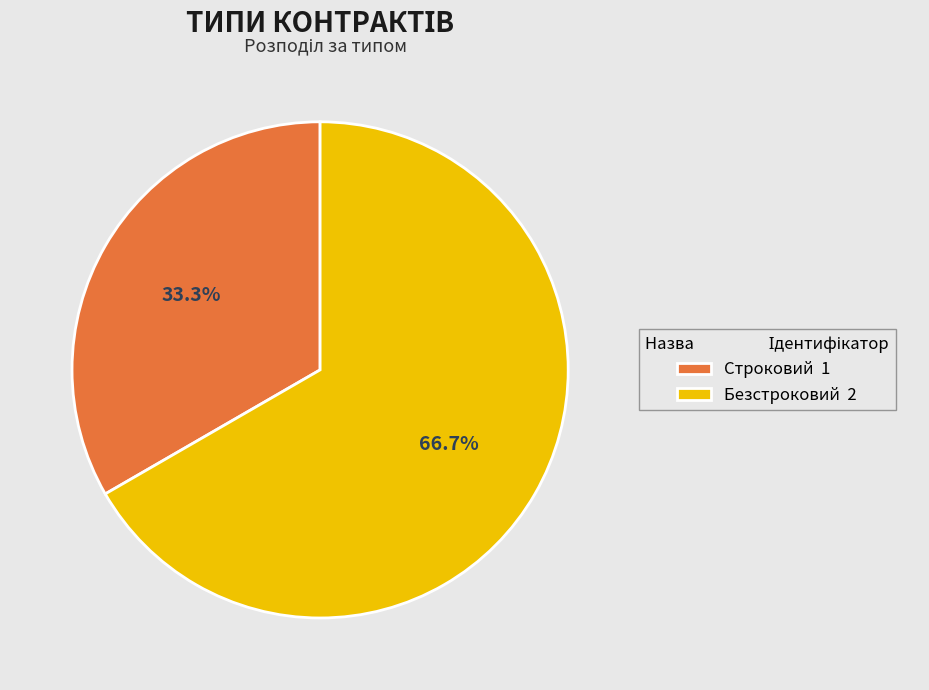

Combined, do Безстроковий and Строковий account for over 50%?

Yes